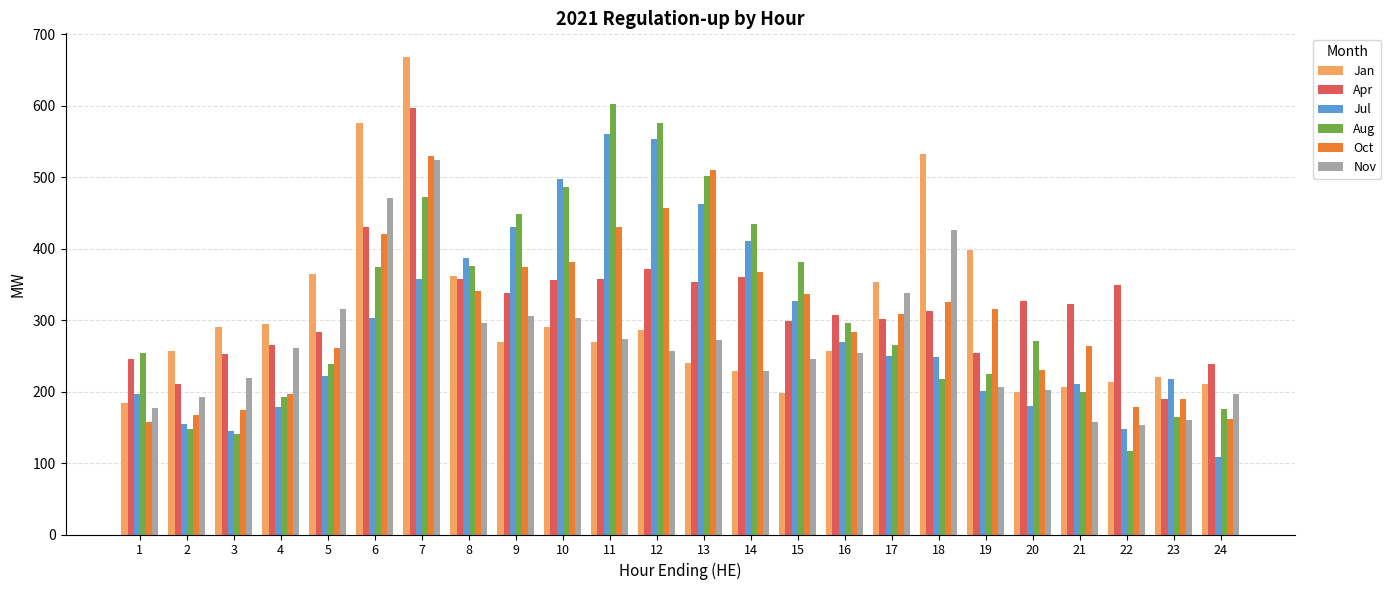

True or false: Jul has a value of 170 at 17.

False